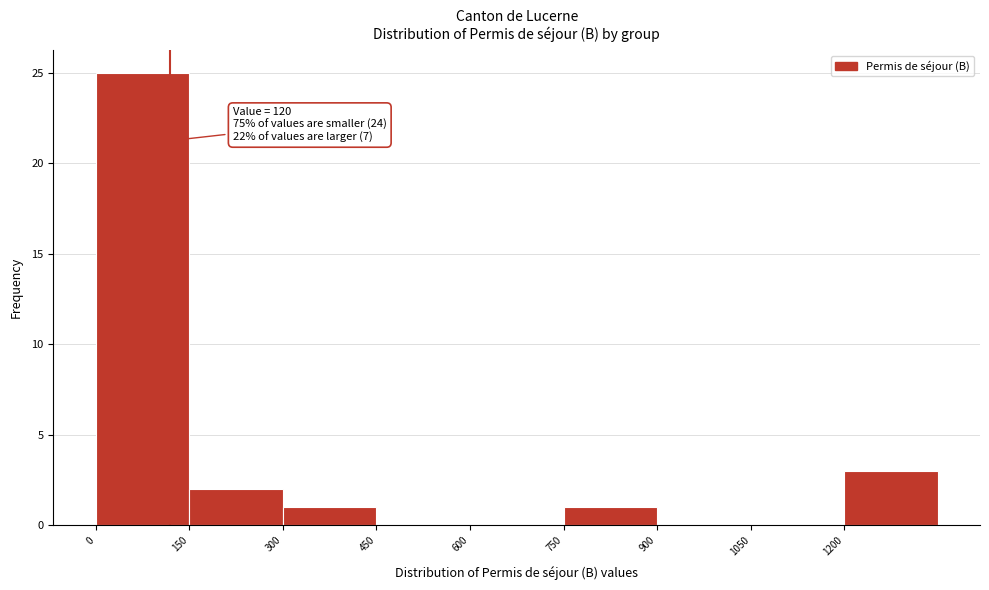

Over which range of the x-axis is the bar tallest?

0 to 150